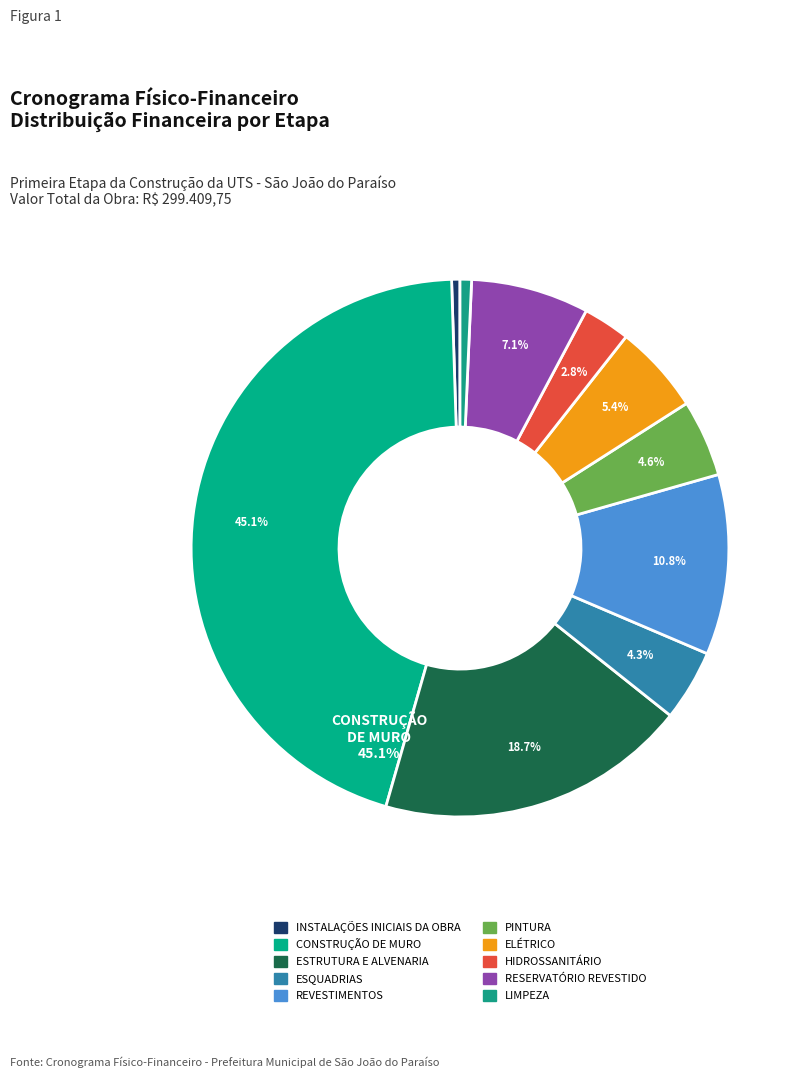

Is it true that ESTRUTURA E ALVENARIA is 5% of the pie?

False